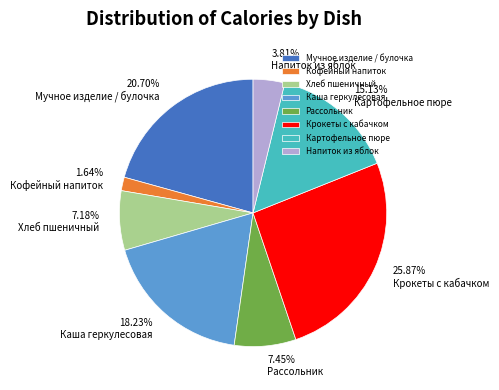

Does any single category account for the majority?

No